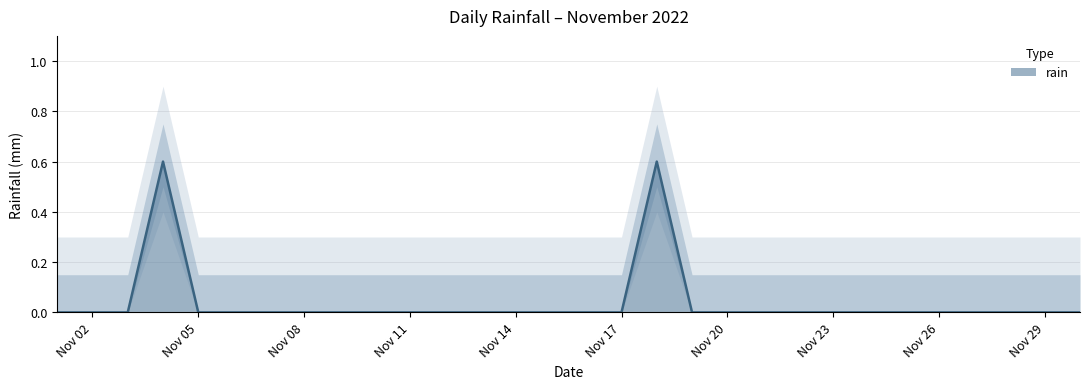

How many points are higher than both their immediate neighbors (excluding endpoints)?

2